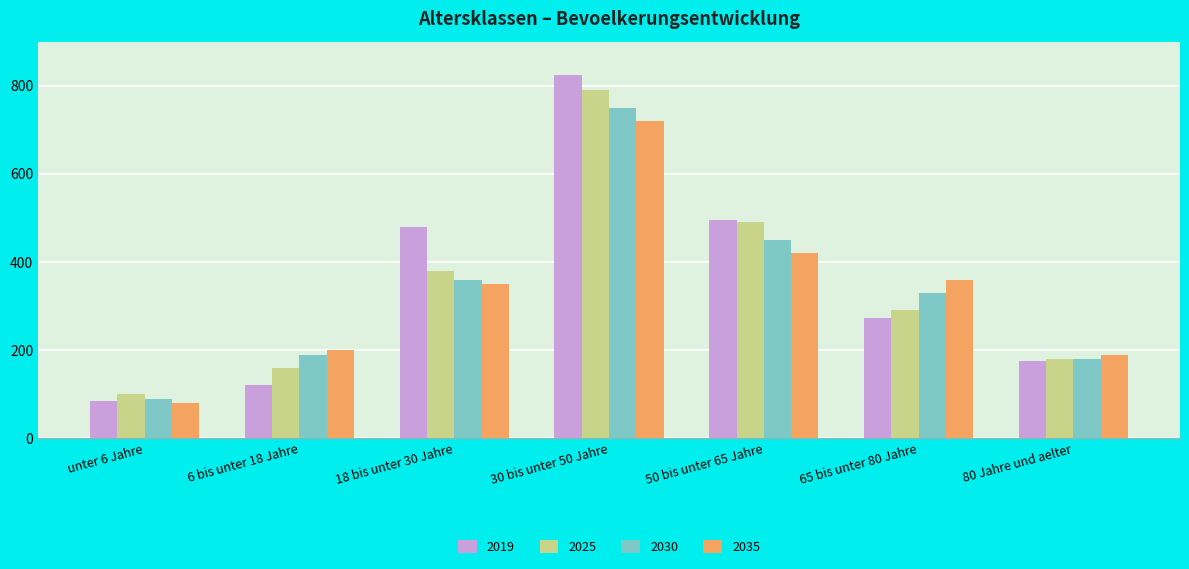

How many values in the 2019 series are below 272?

3